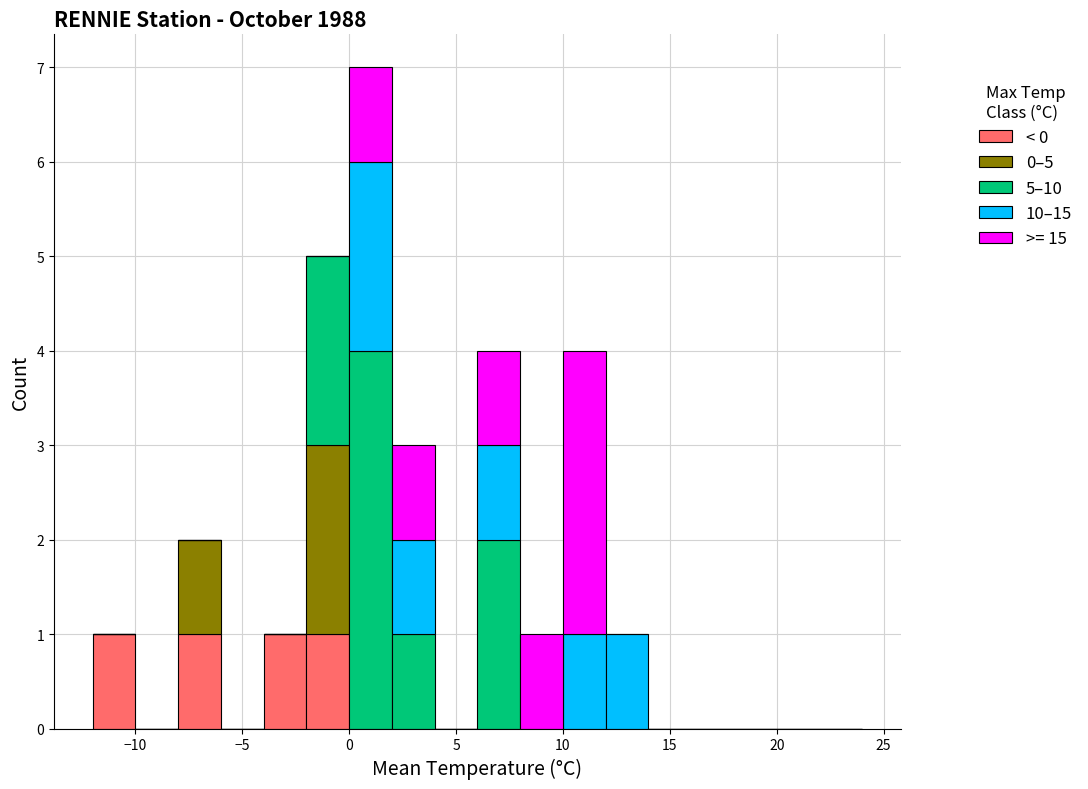

Reading left to right, list every stacked bar in this chart as the range it spans on the x-axis followed by its total height. The values are not printed on the chart, so give them approximately, as read against the axis.

-12 to -10: 1
-10 to -8: 0
-8 to -6: 2
-6 to -4: 0
-4 to -2: 1
-2 to 0: 5
0 to 2: 7
2 to 4: 3
4 to 6: 0
6 to 8: 4
8 to 10: 1
10 to 12: 4
12 to 14: 1
14 to 16: 0
16 to 18: 0
18 to 20: 0
20 to 22: 0
22 to 24: 0